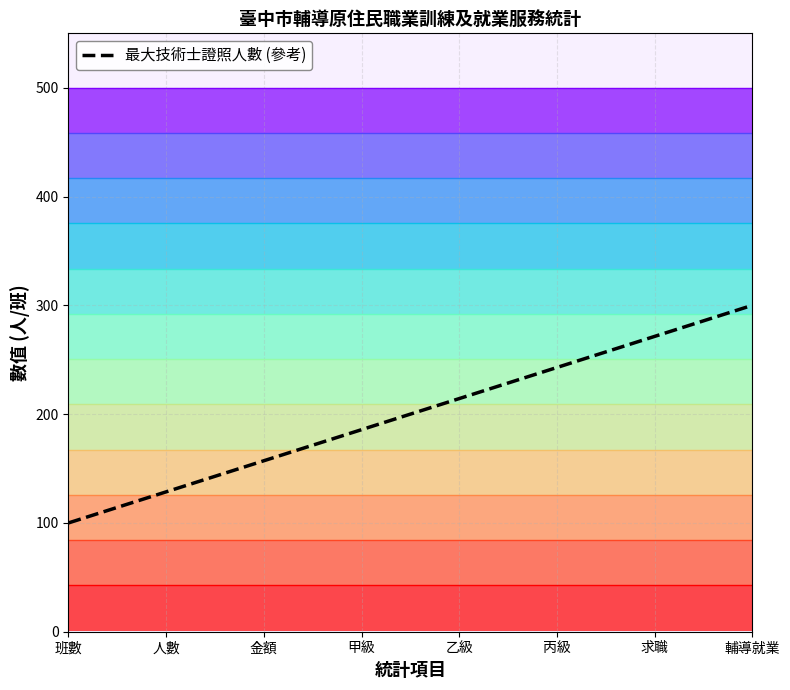

How many lines are shown in the chart?

1